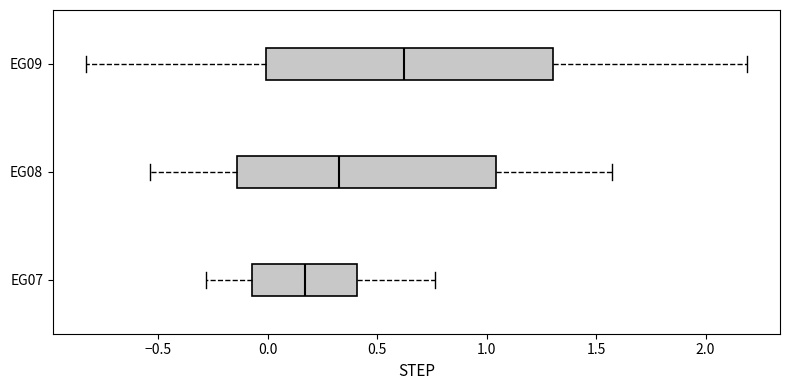

Reading bottom to top, transcribe this box plot: for each box, give where its median line is, the range the box spans, and where its two whiskers end, as read against the x-axis. The values are not printed on the chart, so give them approximately, as read against the axis.

EG07: median 0.15, box -0.05 to 0.40, whiskers -0.30 to 0.75
EG08: median 0.35, box -0.15 to 1.05, whiskers -0.55 to 1.55
EG09: median 0.60, box 0.00 to 1.30, whiskers -0.85 to 2.20